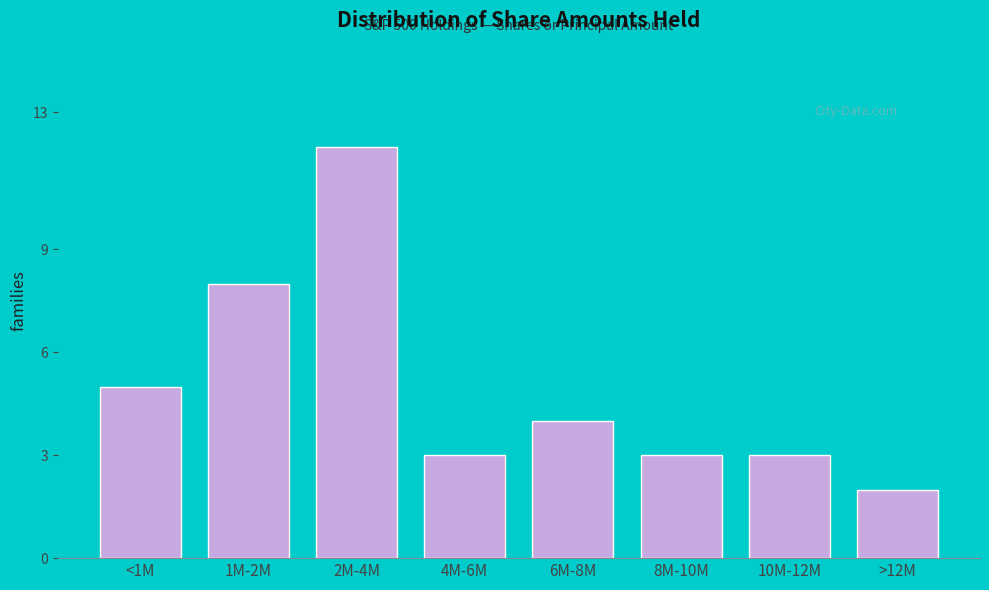

Reading right to left, extract all data points from this chart.

>12M=2	10M-12M=3	8M-10M=3	6M-8M=4	4M-6M=3	2M-4M=12	1M-2M=8	<1M=5